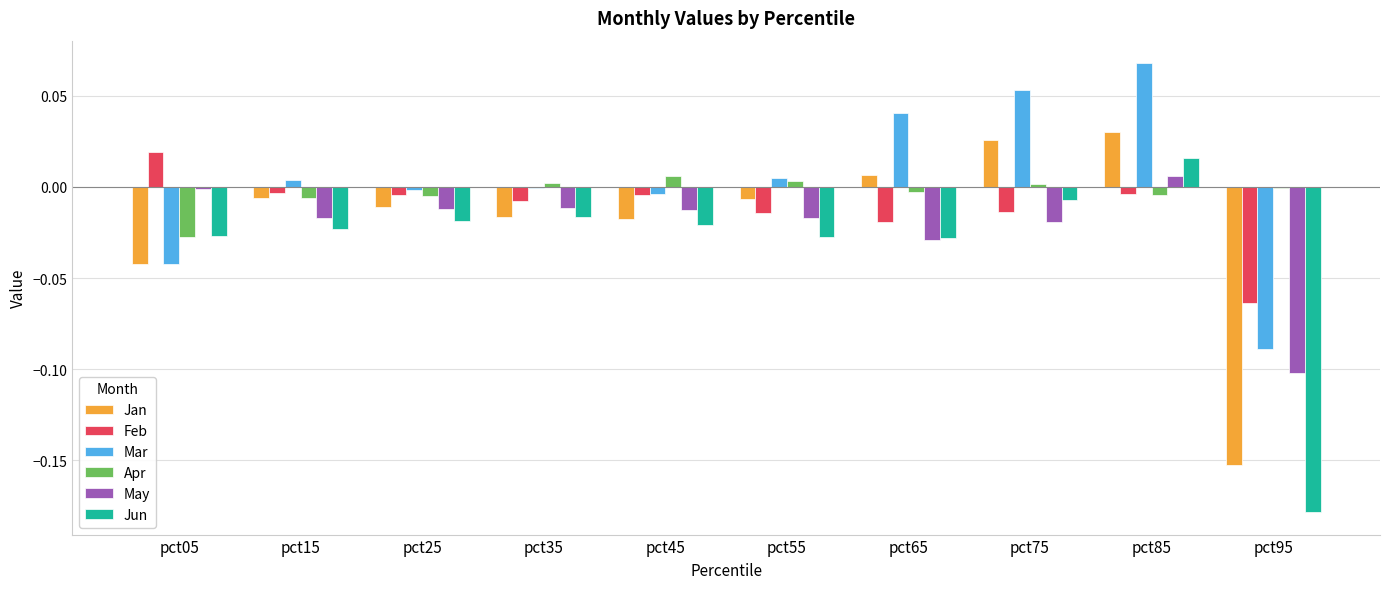

How many data points does each series have?

10